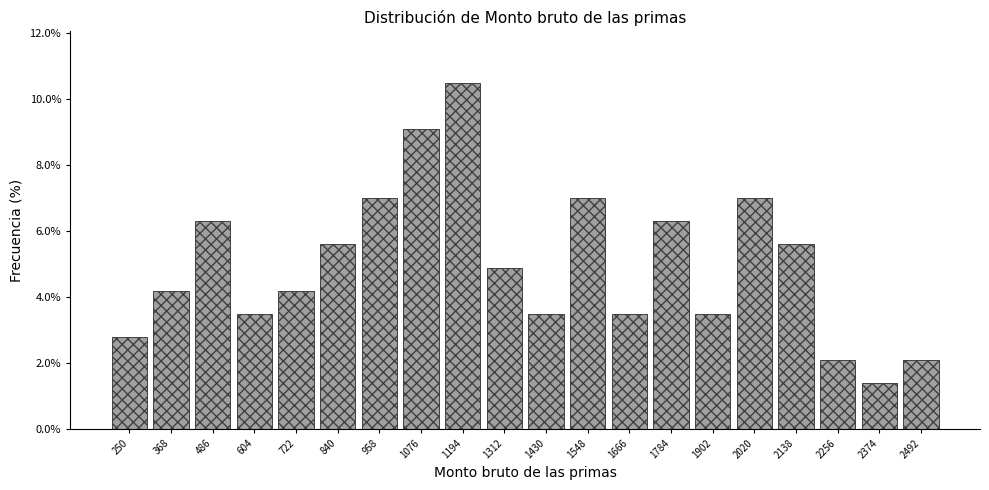

Reading right to left, transcribe all the data shown in this chart.

2492=2.1	2374=1.4	2256=2.1	2138=5.6	2020=7.0	1902=3.5	1784=6.3	1666=3.5	1548=7.0	1430=3.5	1312=4.9	1194=10.5	1076=9.1	958=7.0	840=5.6	722=4.2	604=3.5	486=6.3	368=4.2	250=2.8